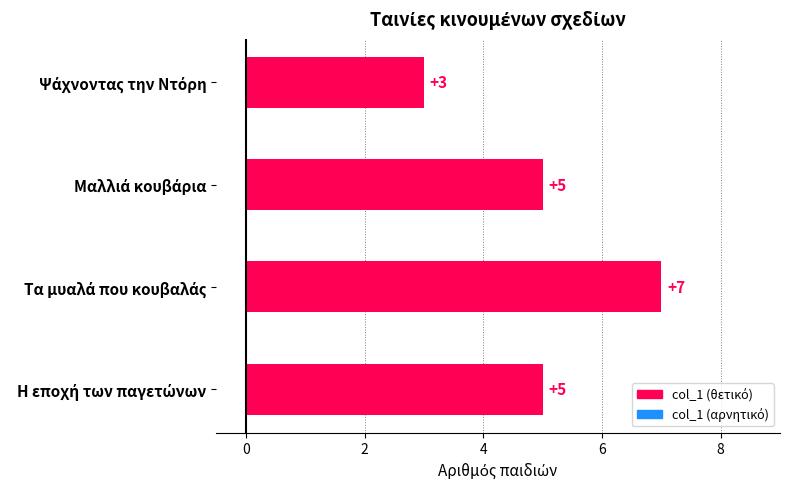

What is the value of the 4th bar from the top?

5